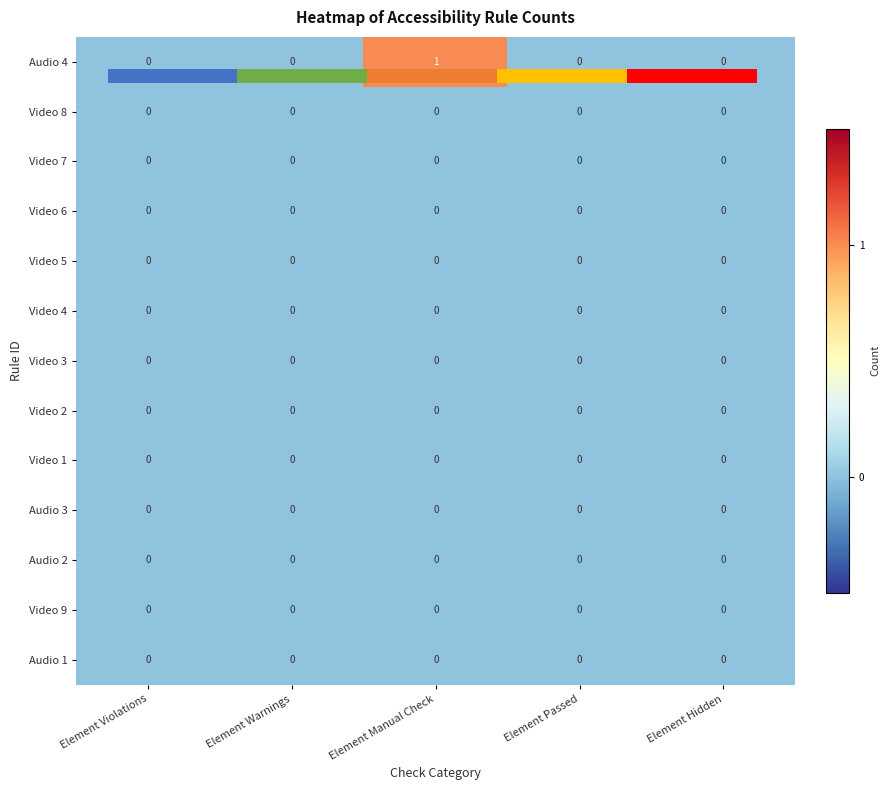

Which series has the largest range (max minus min)?

Audio 4